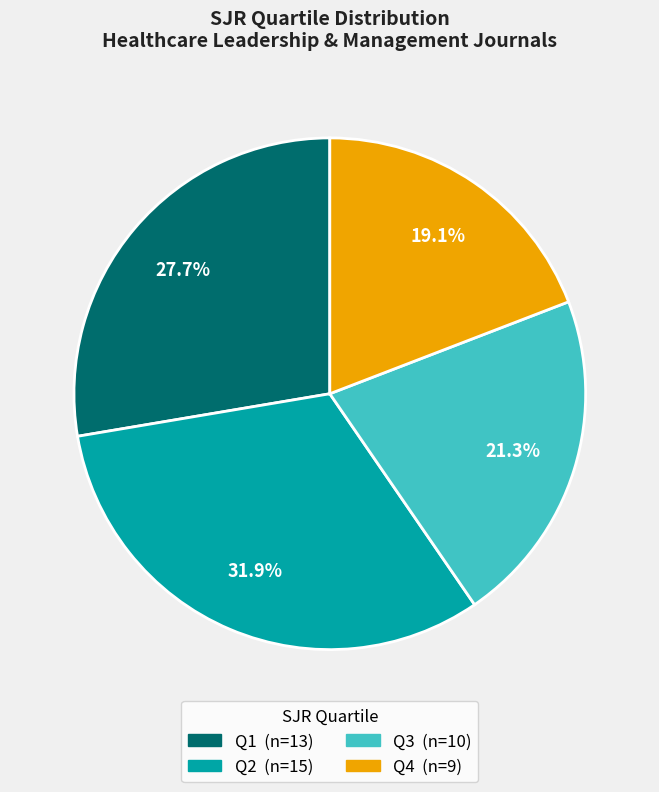

Which slice is the smallest?

Q4